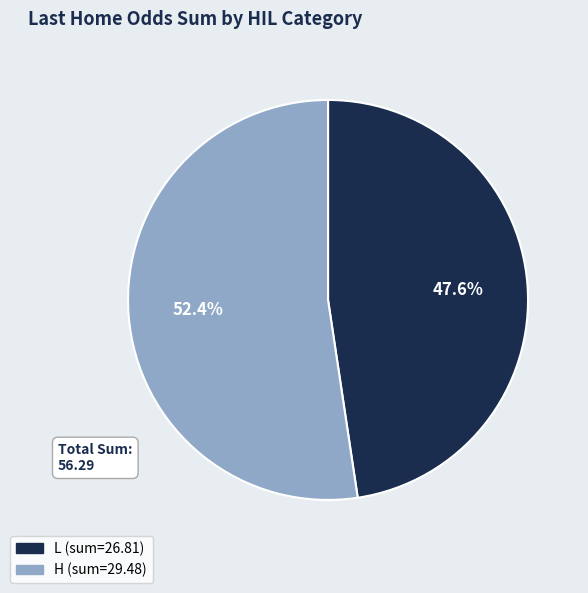

Does any single category account for the majority?

Yes